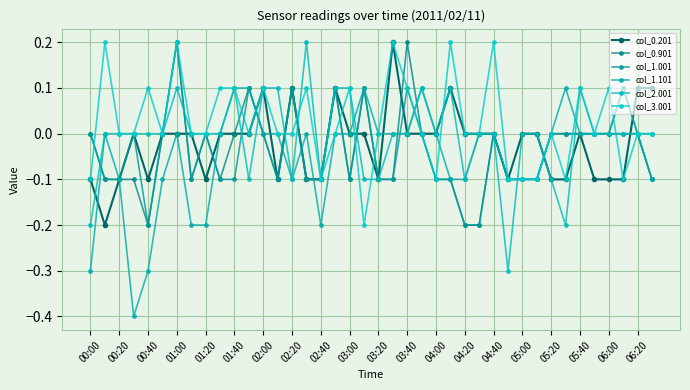

What is the difference between the maximum and minimum values in the col_0.901 series?

0.4